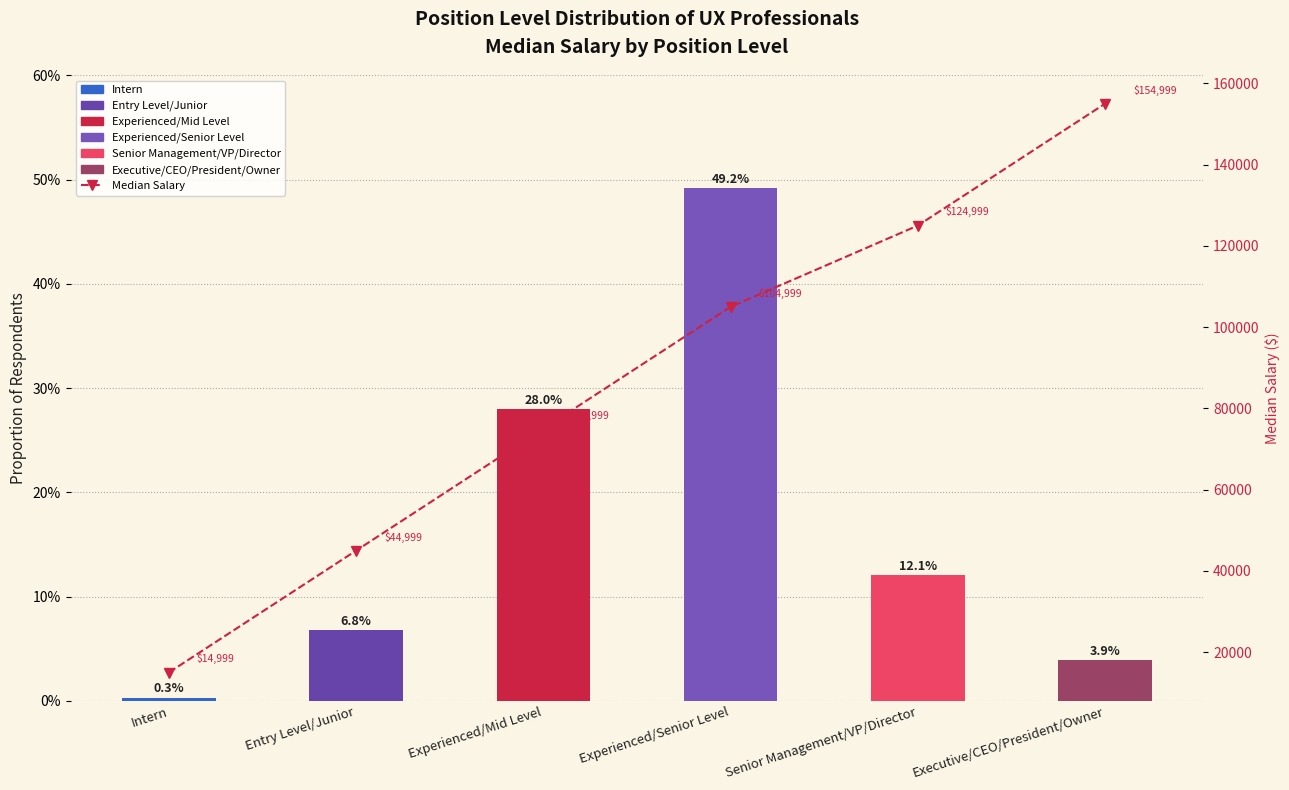

What is the smallest value displayed?

14999